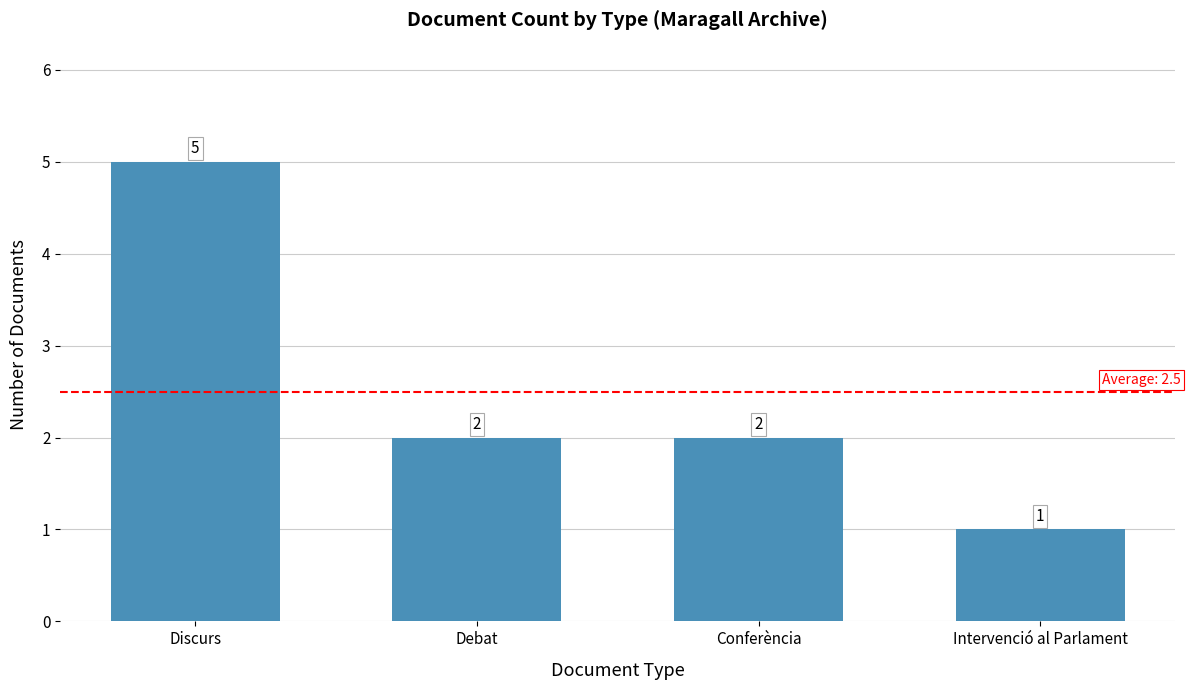

Does the chart contain stacked bars?

No